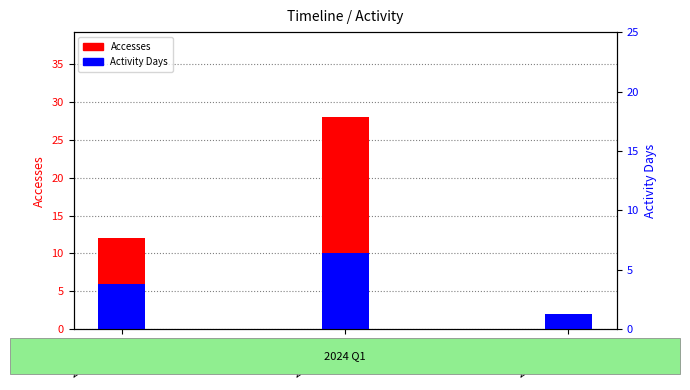

Reading left to right, list all the values displayed in this chart.

Accesses: 2024-01-01=12	2024-02-01=28	2024-03-01=2
Activity Days: 2024-01-01=6	2024-02-01=10	2024-03-01=2